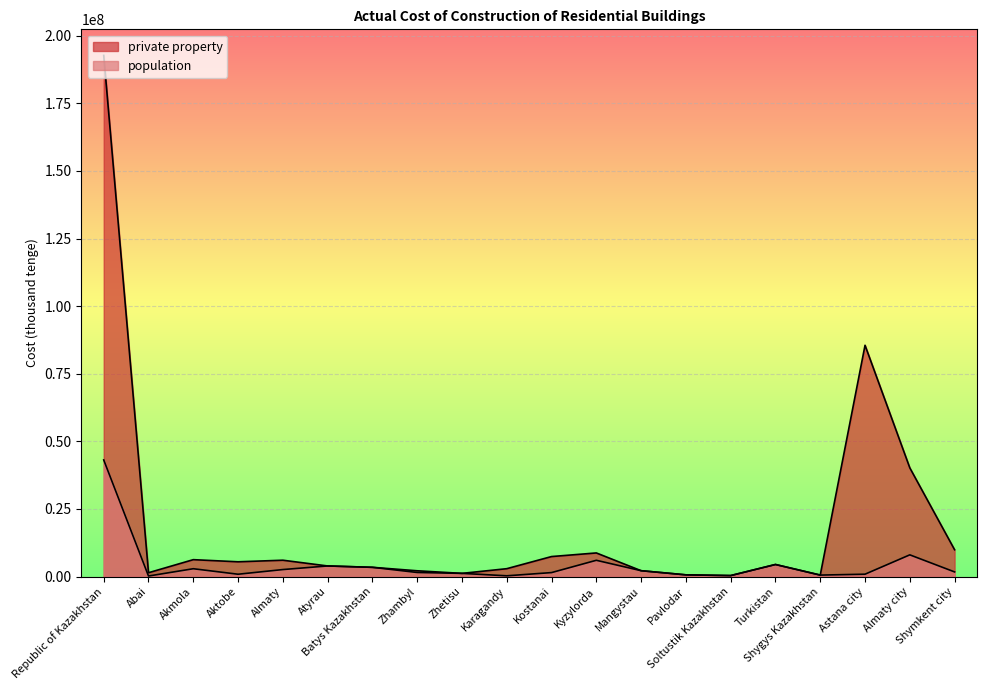

What is the difference between the second highest and second lowest values in the population series?

7751091